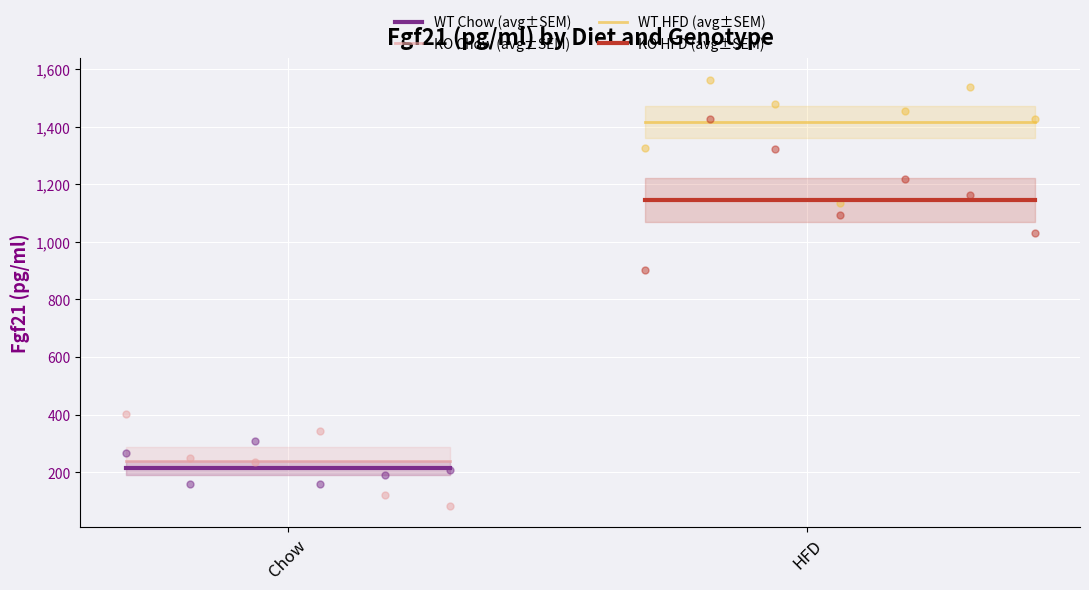

Is it true that KO HFD (avg±SEM) equals 1709.5 at Chow?

False